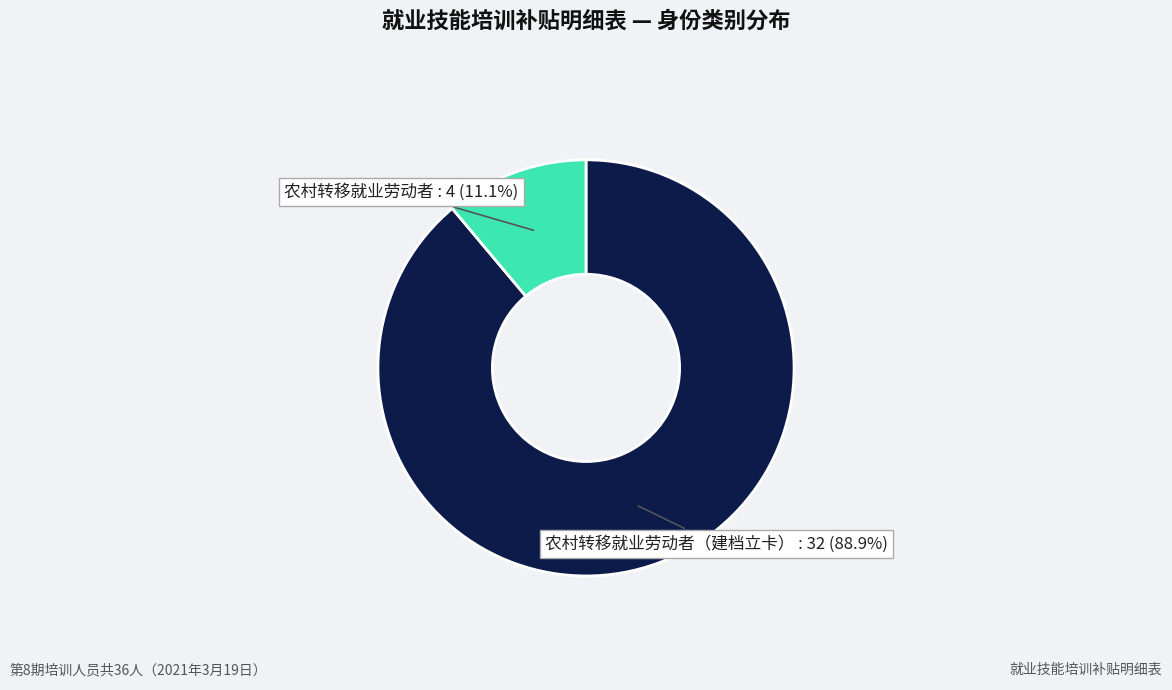

What percentage is NOT represented by 农村转移就业劳动者?

88.9%